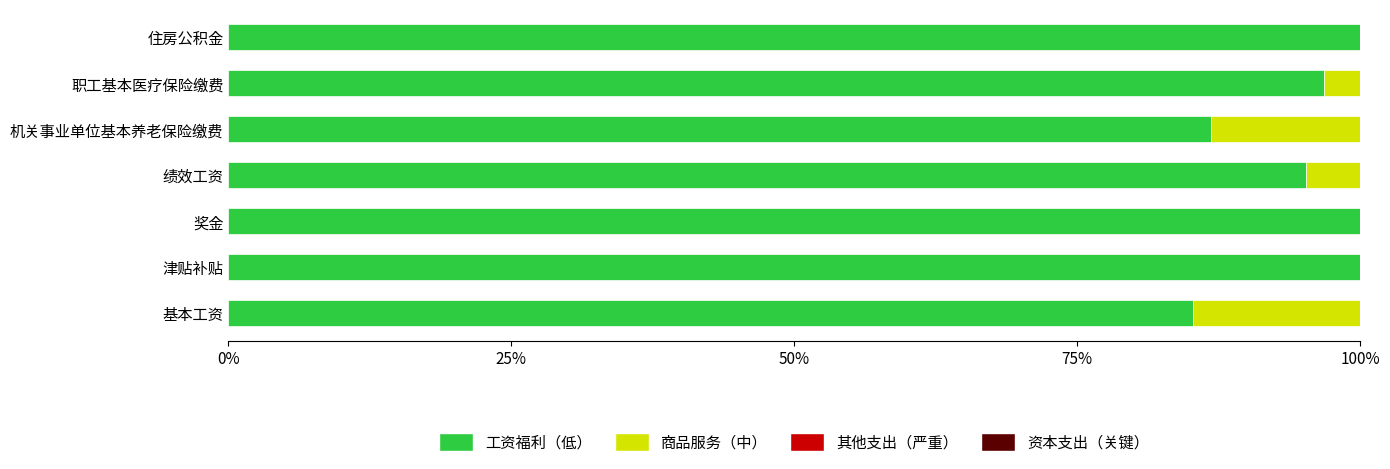

What is the total value across all series at 机关事业单位基本养老保险缴费?

100.0